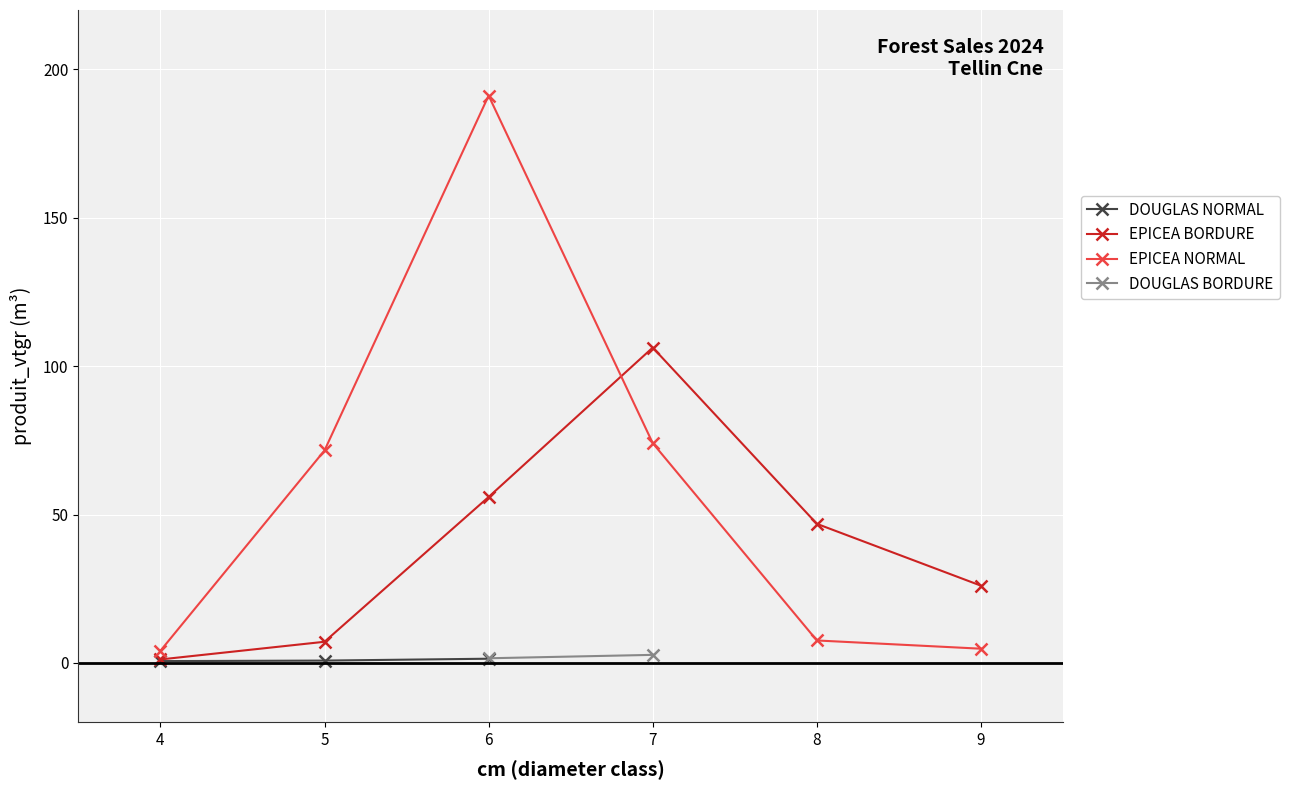

True or false: EPICEA BORDURE and EPICEA NORMAL cross at least once.

True